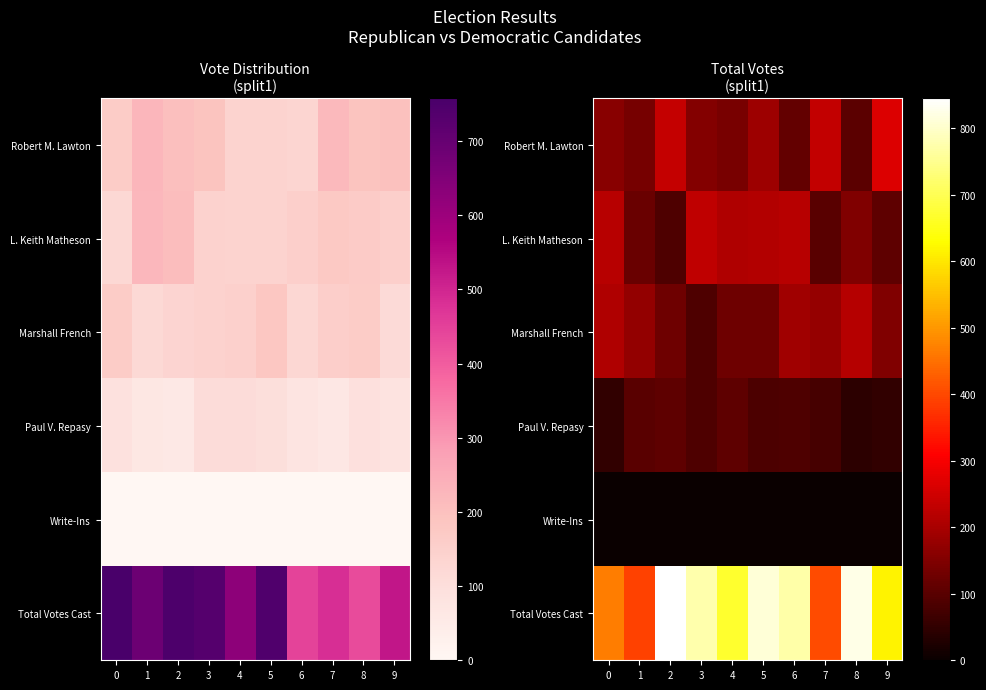

List the labels in order of row_2 value, largest first.

8, 0, 6, 7, 1, 9, 2, 5, 4, 3